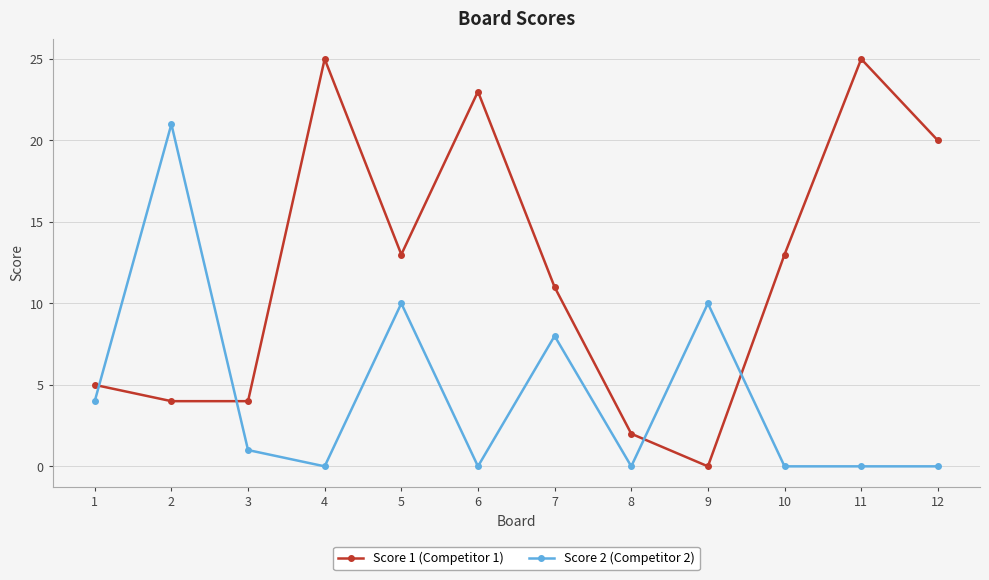

Rank the series by their average value, from highest to lowest.

Score 1 (Competitor 1), Score 2 (Competitor 2)